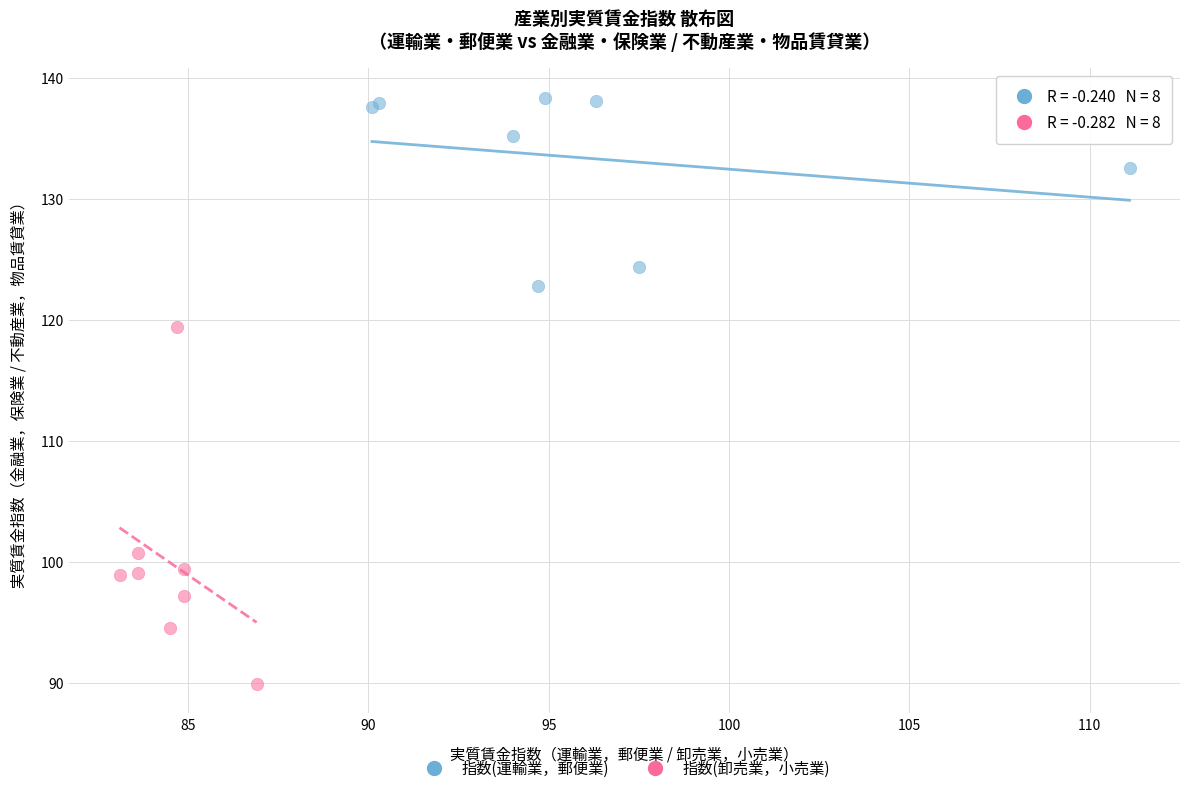

Which series has the largest Y range (max minus min)?

指数(卸売業，小売業)